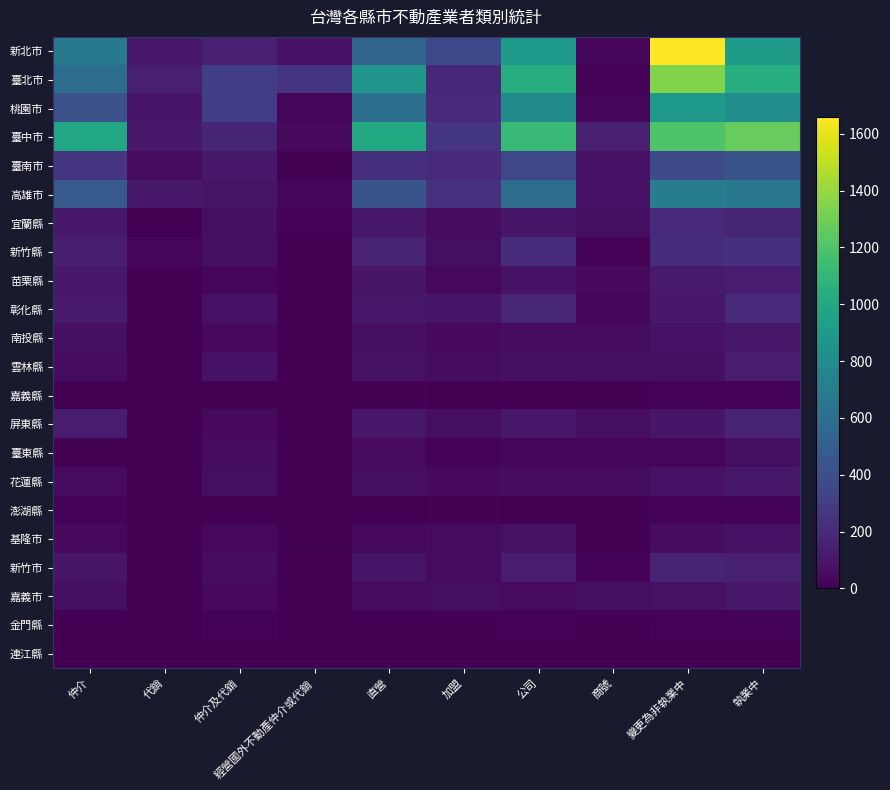

What is the greatest value displayed?

1660